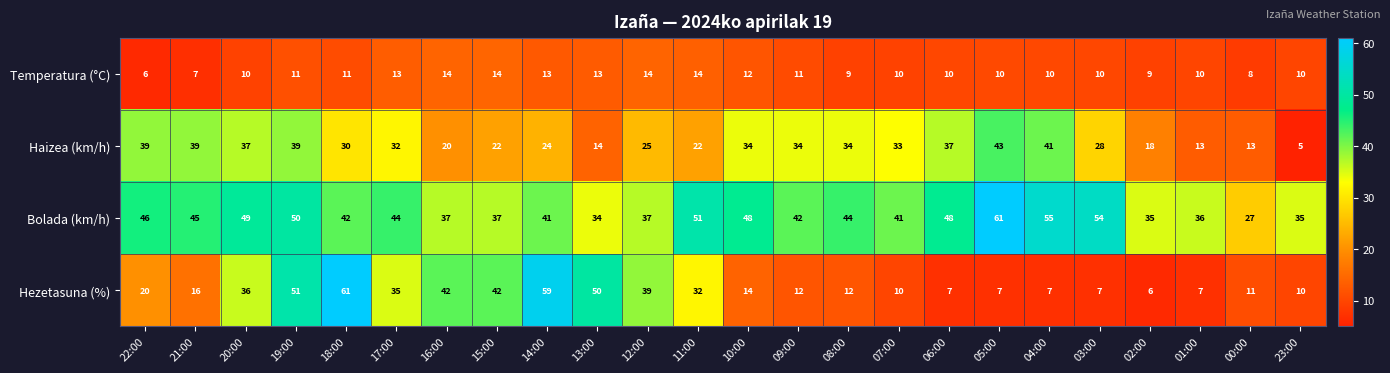

Which series has the widest spread of values?

Hezetasuna (%)